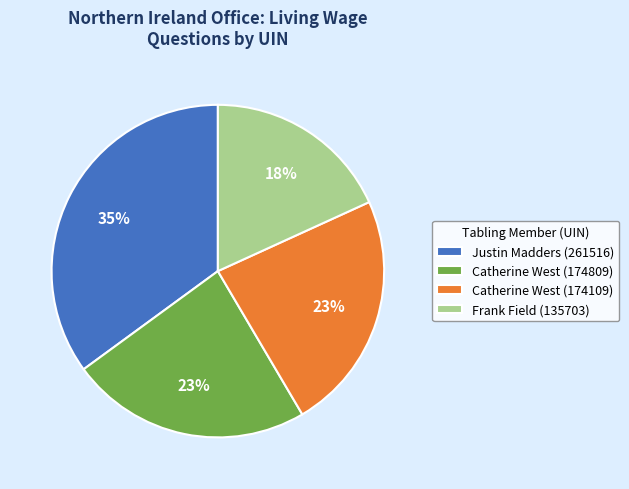

How many segments does this pie chart have?

4